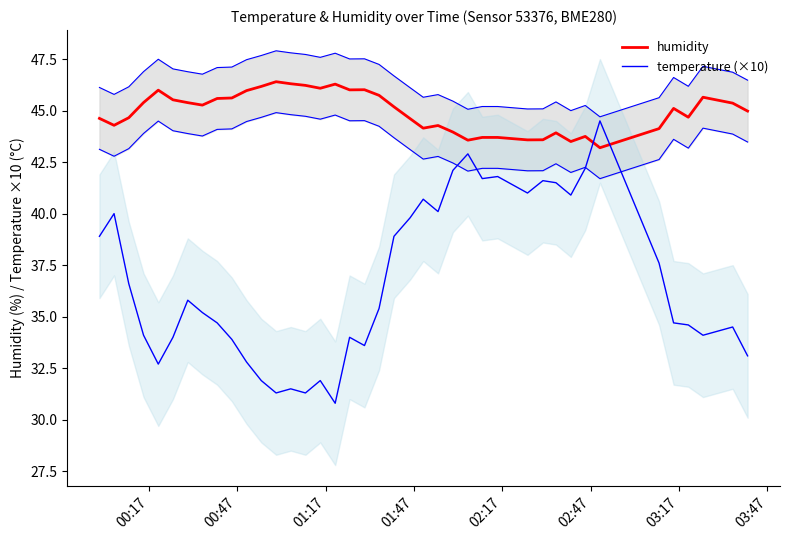

What are all the series names shown in the legend?

humidity, temperature (×10)